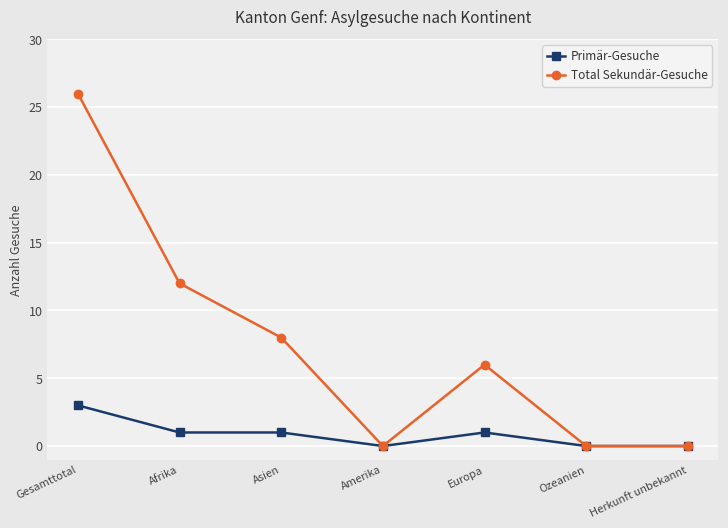

Count the Total Sekundär-Gesuche values in the range 0 to 12.

6